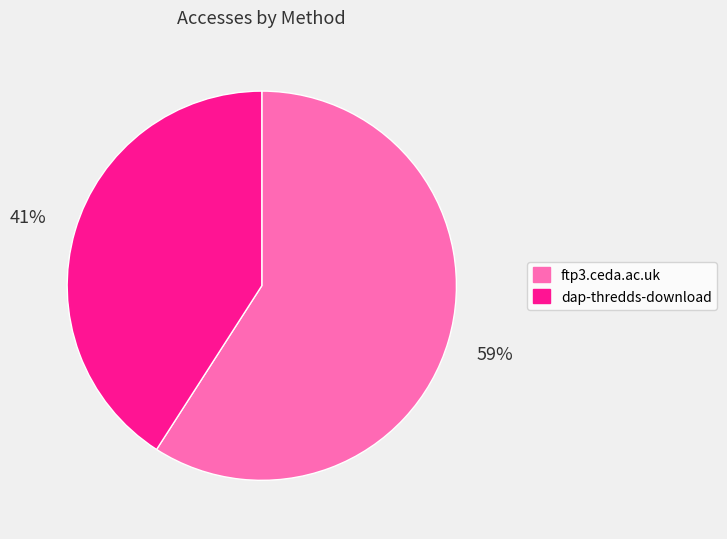

Rank the categories by value from highest to lowest.

ftp3.ceda.ac.uk, dap-thredds-download